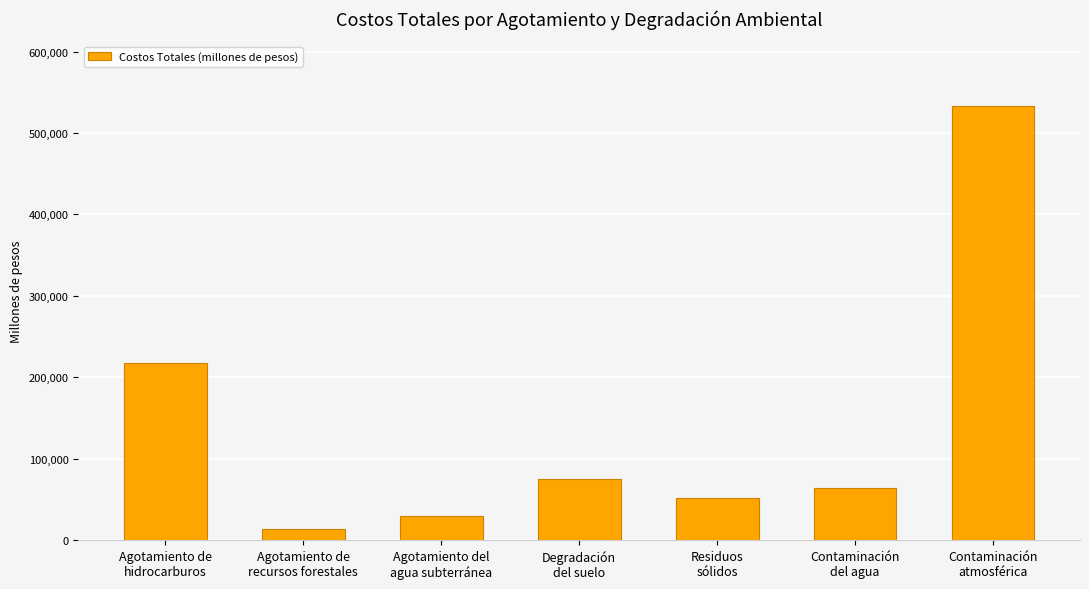

What is the label of the 1st bar from the left?

Agotamiento de
hidrocarburos